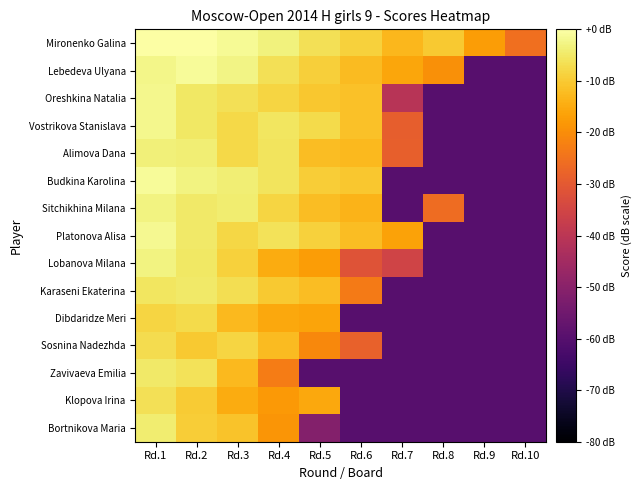

At which category is the sum across all series the highest?

Rd.1